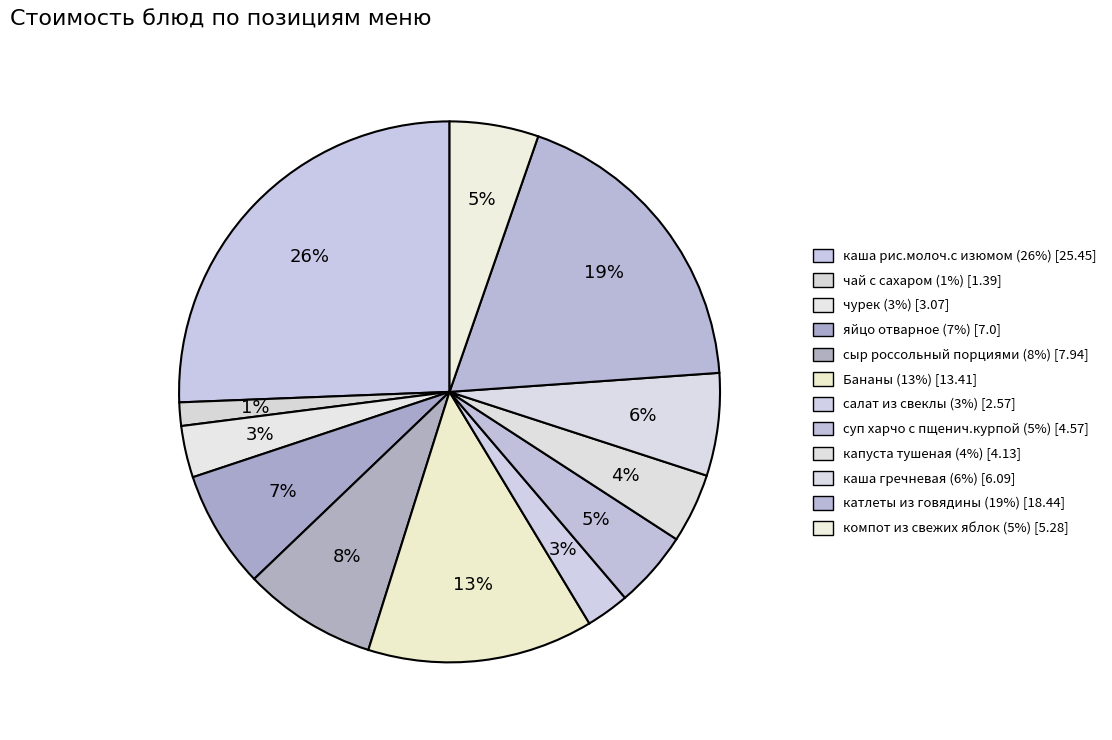

How much of the chart is everything except чурек?

96.9%